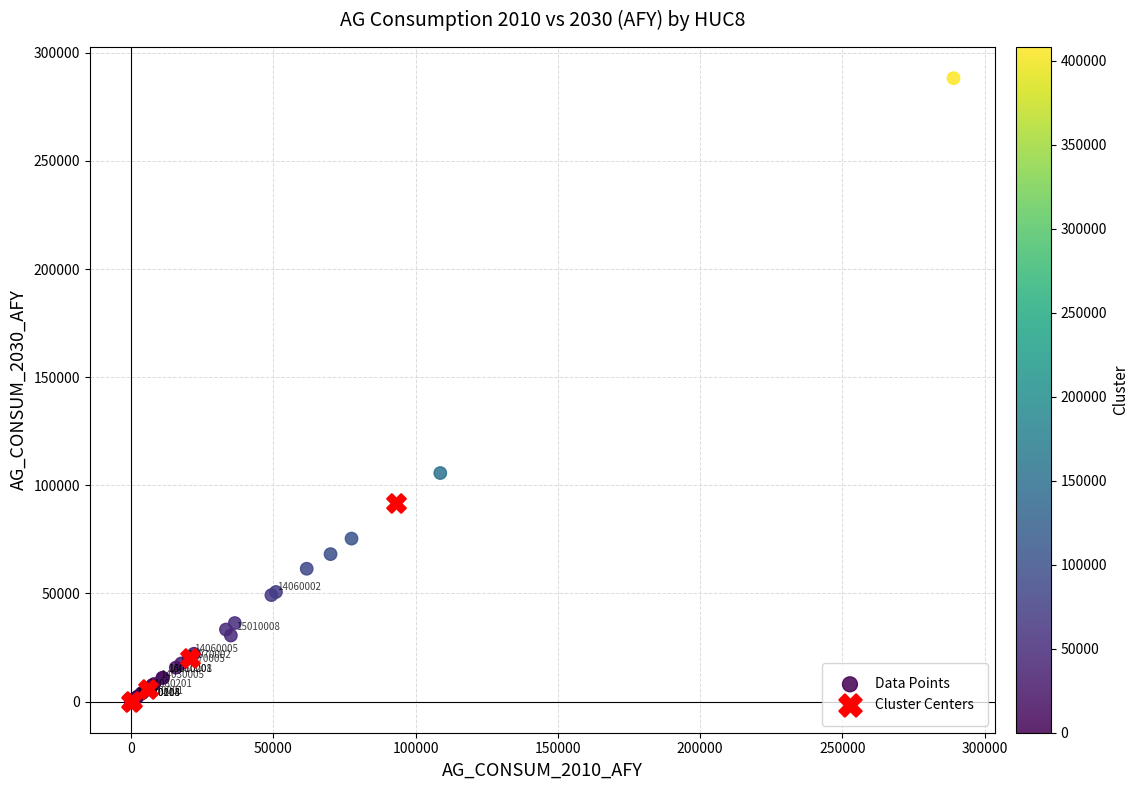

Which series has the widest spread of Y values?

Data Points